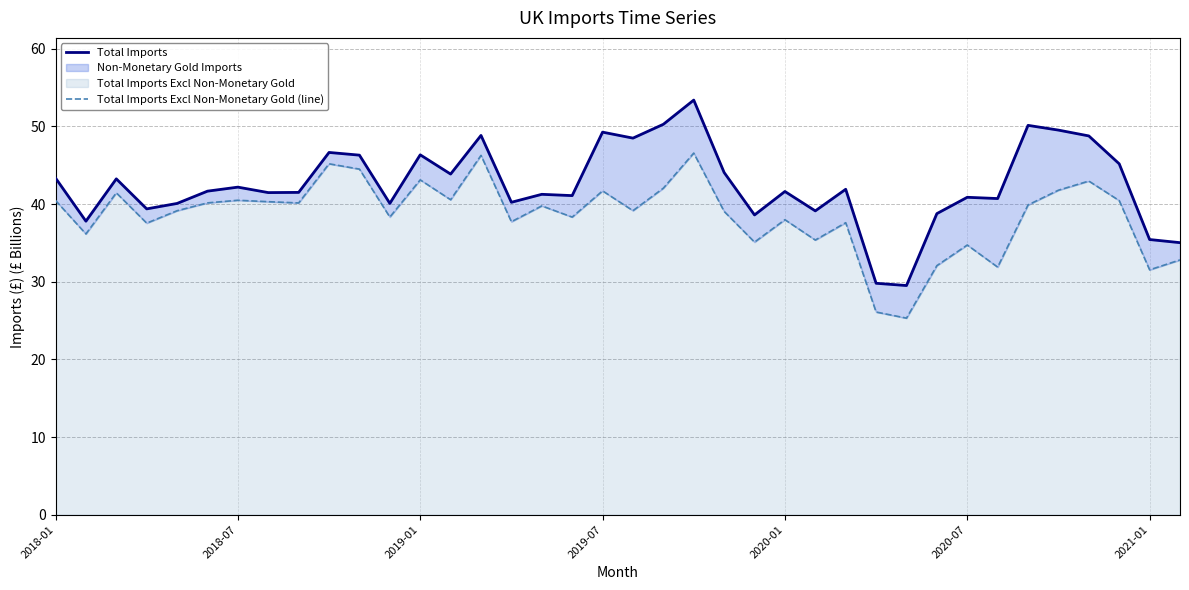

What is the average value of the Total Imports series?

42.5